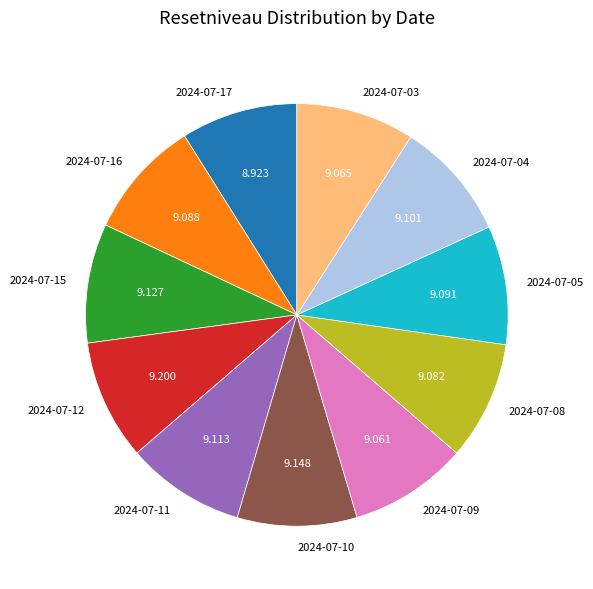

Approximately how many times larger is the value at 2024-07-15 compared to 2024-07-16?

1.0